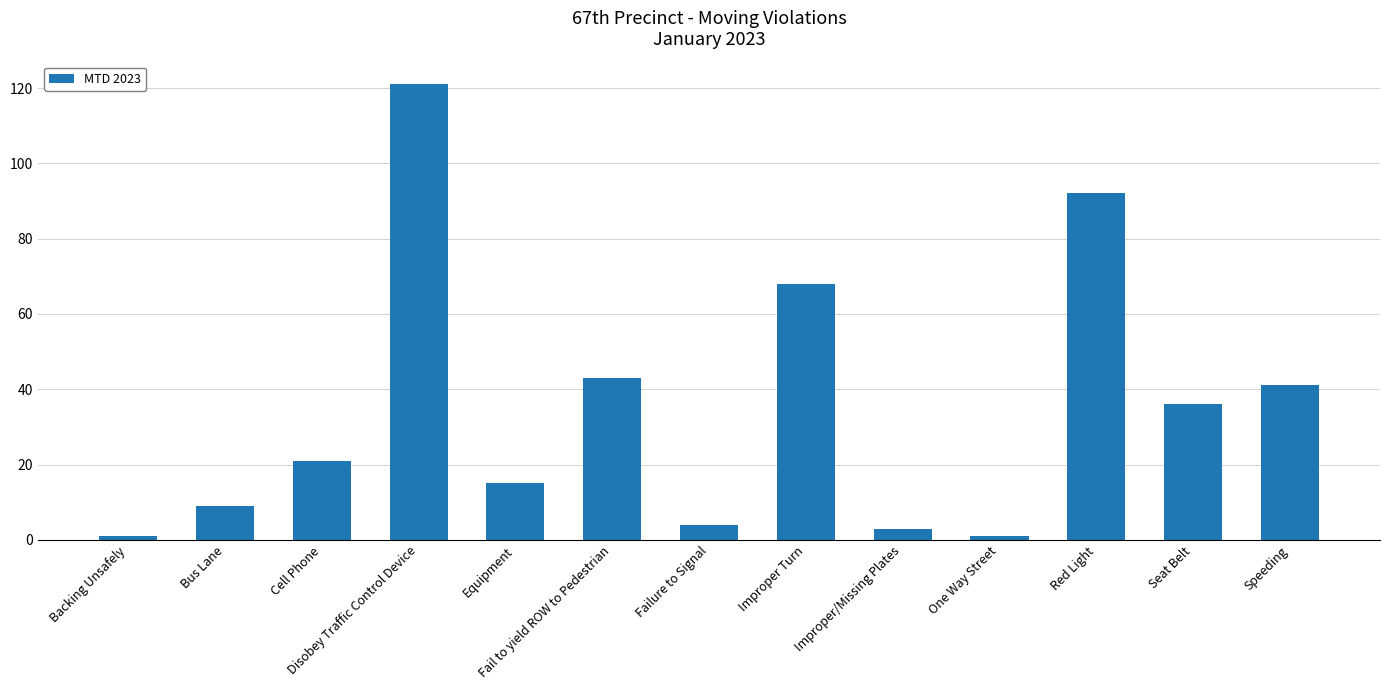

How many data points are less than 21?

6